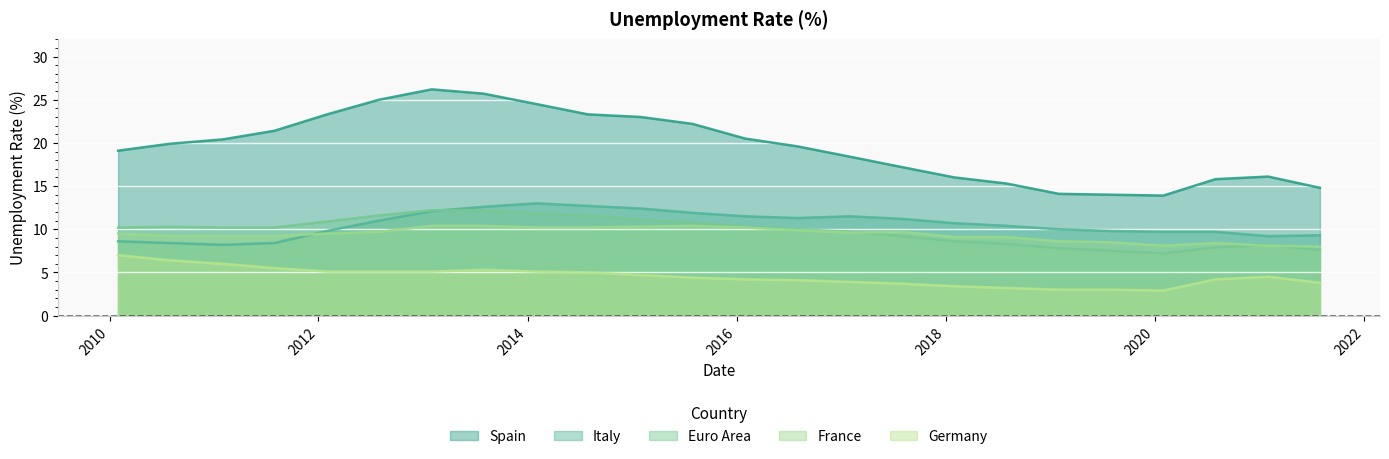

At which category does Italy reach its first local peak?

2014-01-31